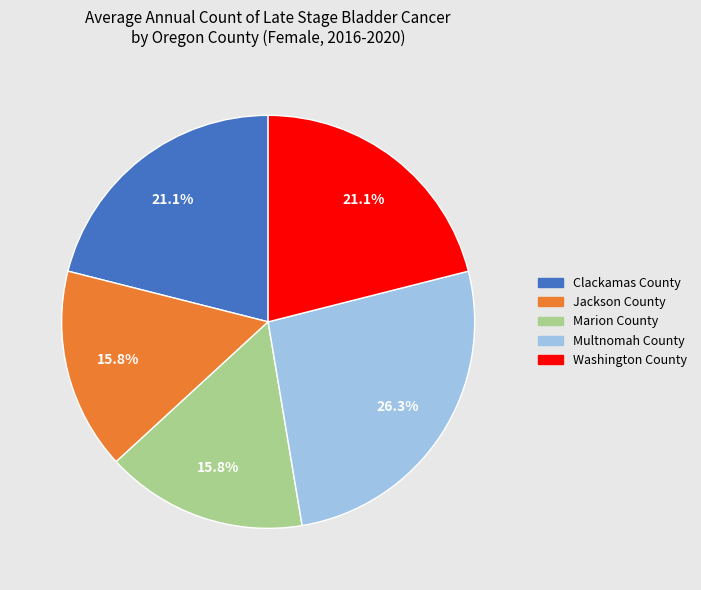

Does Washington County account for over 50% of the chart?

No